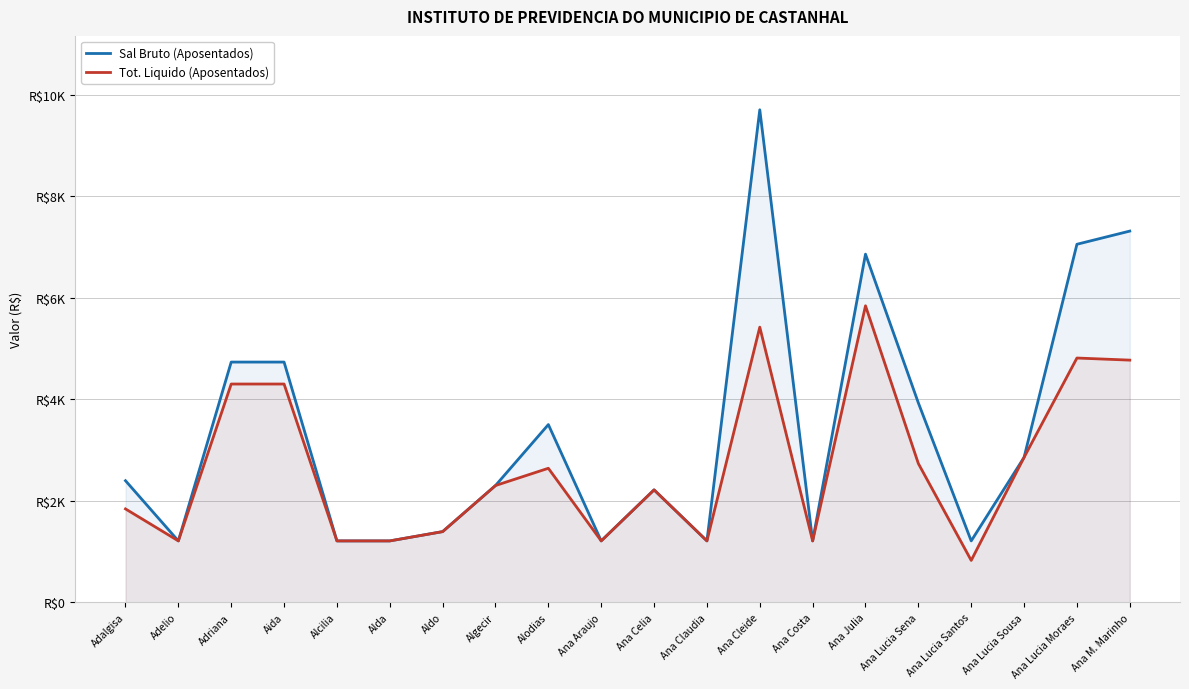

Is it true that Tot. Liquido (Aposentados) equals 1212.0 at Adelio?

True